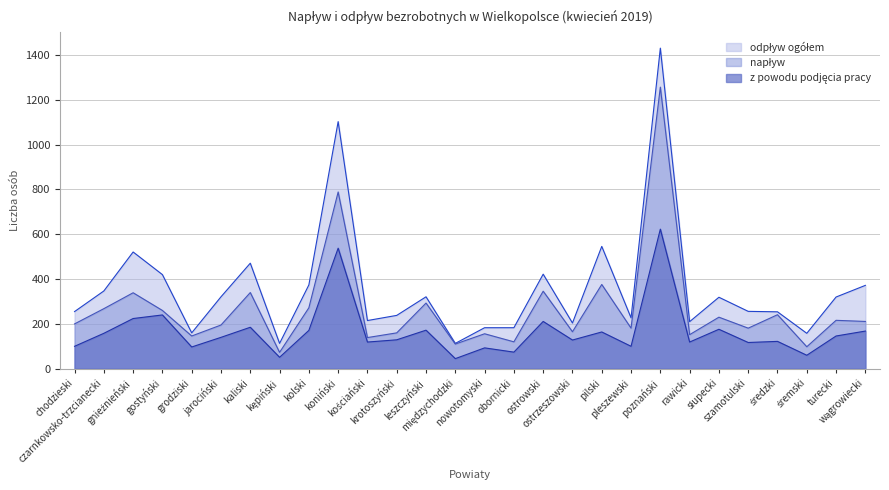

Reading left to right, extract all data points from this chart.

napływ: 200	268	339	260	146	195	340	73	272	789	139	160	293	110	156	120	346	165	376	181	1257	152	230	181	241	98	216	211
odpływ ogółem: 255	347	521	420	160	321	471	113	374	1103	215	238	321	113	183	183	422	204	546	227	1431	210	319	256	254	158	320	372
z powodu podjęcia pracy: 100	158	224	240	97	140	185	51	171	538	119	129	172	45	93	74	211	128	164	100	623	119	176	117	122	60	146	168